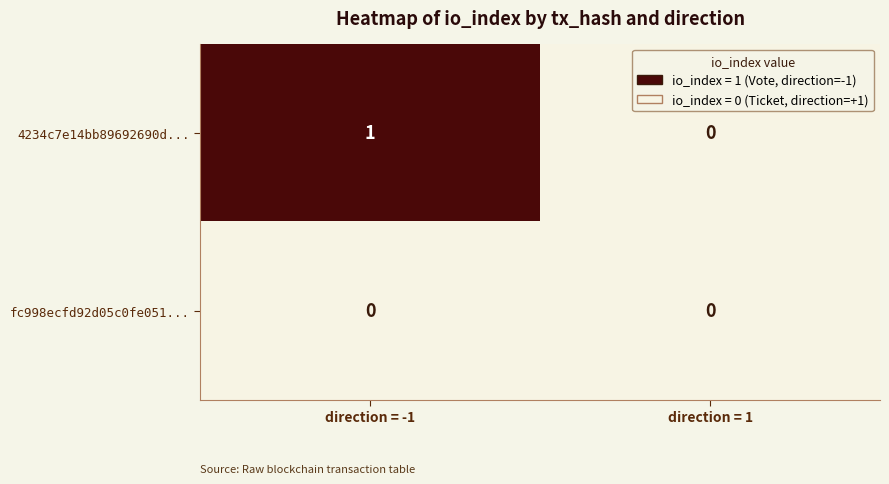

Which label corresponds to the largest value in the chart?

direction = -1